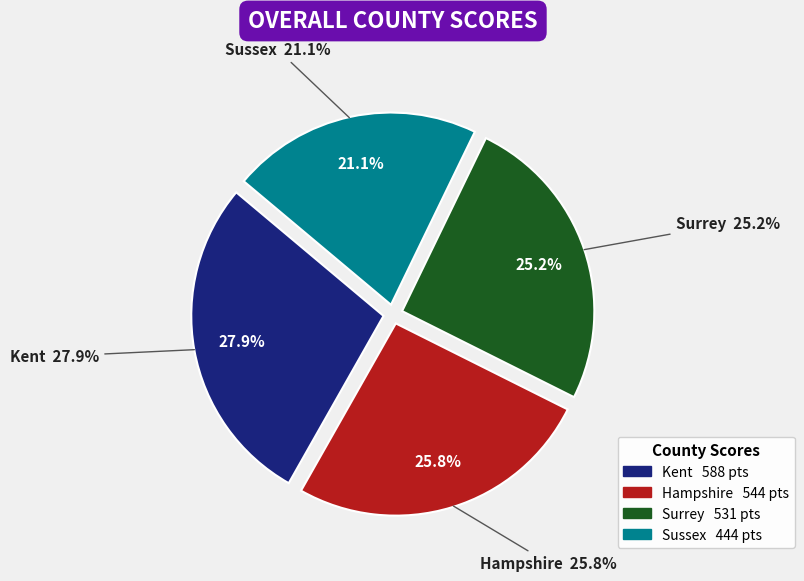

To the nearest percent, what is the difference between the largest and smallest slice percentages?

7%